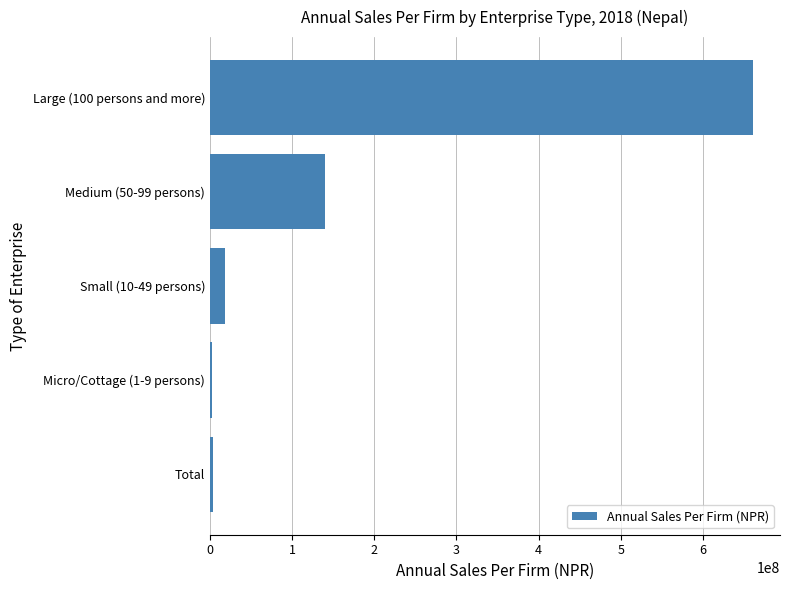

The value at Large (100 persons and more) is 660591254. True or false?

True